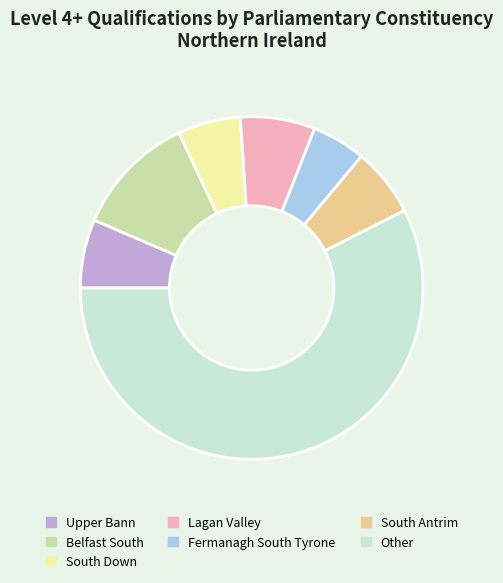

Count the number of slices in the pie.

7